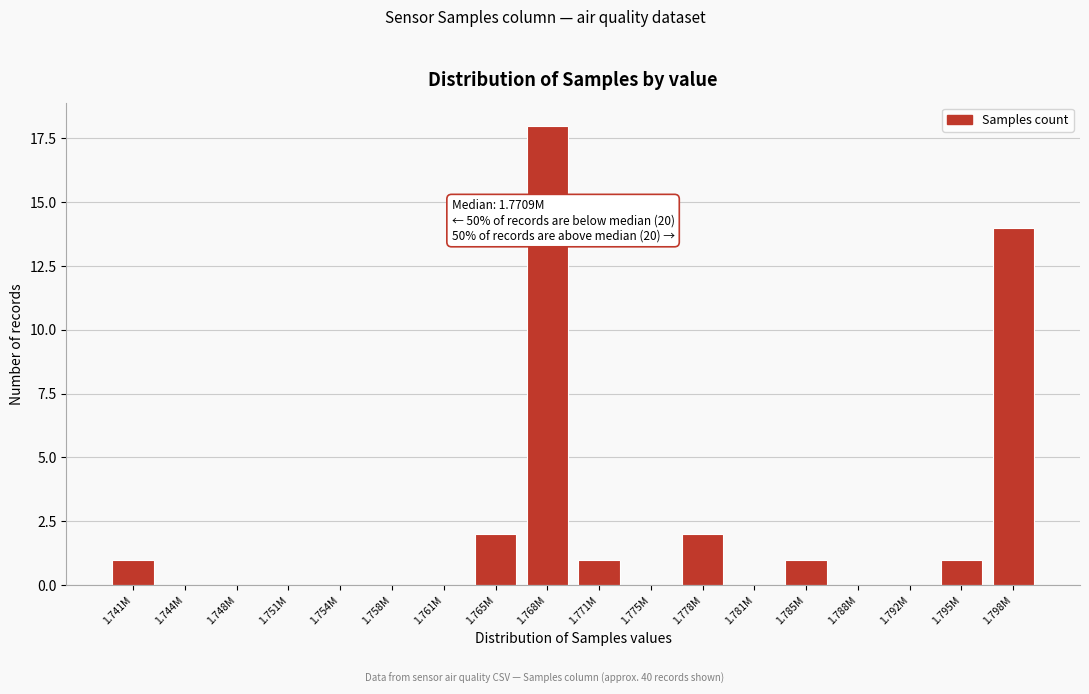

Reading left to right, list all the values displayed in this chart.

1.741M=1	1.744M=0	1.748M=0	1.751M=0	1.754M=0	1.758M=0	1.761M=0	1.765M=2	1.768M=18	1.771M=1	1.775M=0	1.778M=2	1.781M=0	1.785M=1	1.788M=0	1.792M=0	1.795M=1	1.798M=14